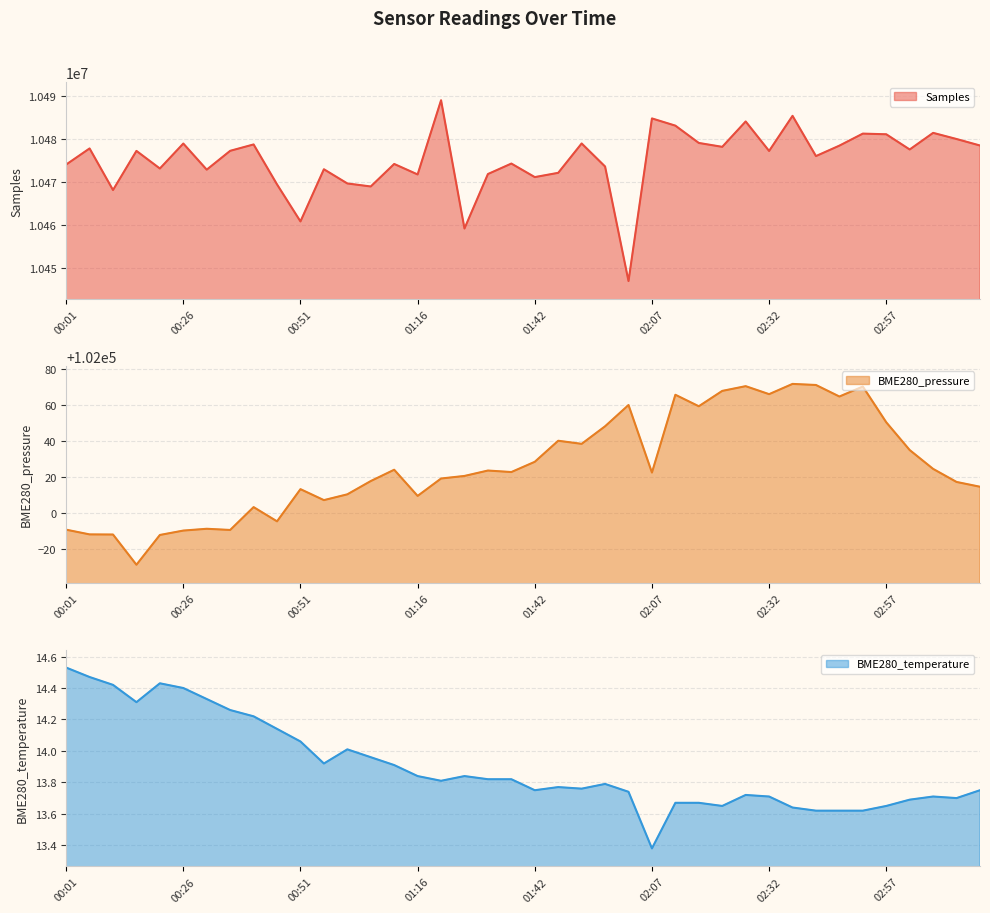

What is the value of the BME280_pressure point at the 33rd from the left?

102070.8